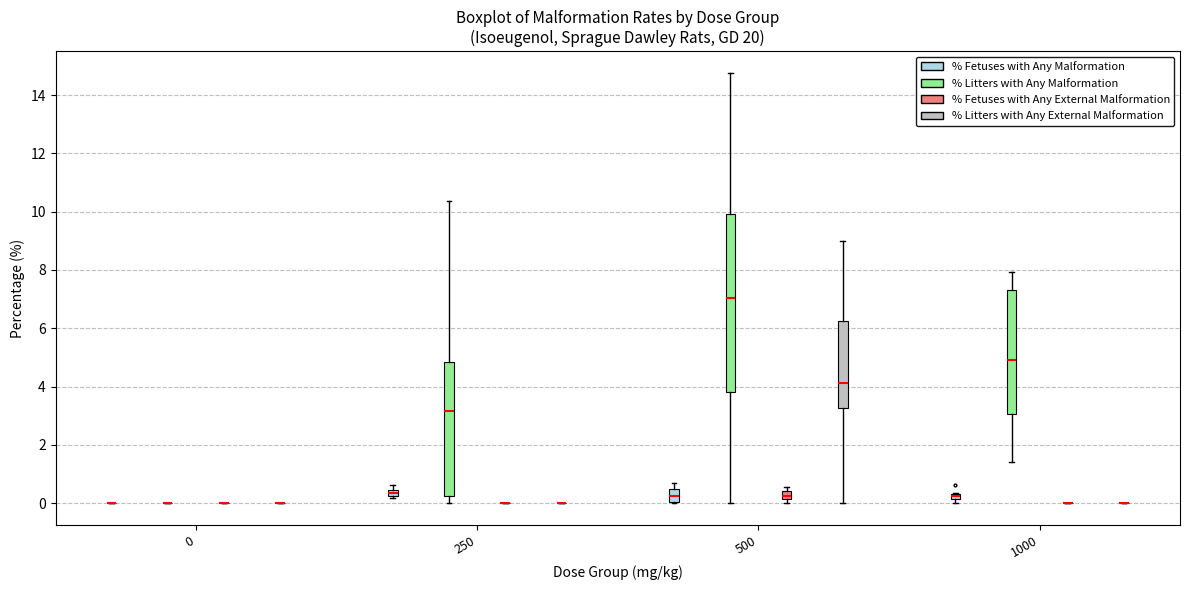

Which box is the tallest, from its lower edge to its upper edge?

500 (% Litters with Any Malformation)